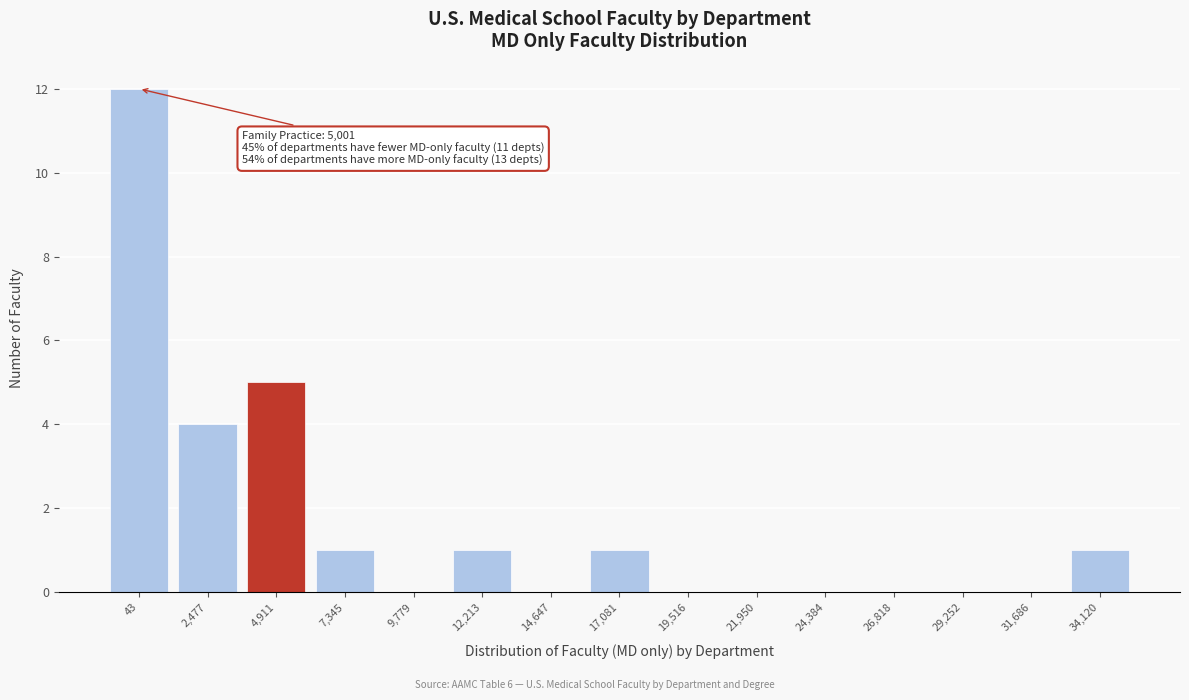

Reading left to right, what are all the values shown in this chart?

43=12	2,477=4	4,911=5	7,345=1	9,779=0	12,213=1	14,647=0	17,081=1	19,516=0	21,950=0	24,384=0	26,818=0	29,252=0	31,686=0	34,120=1